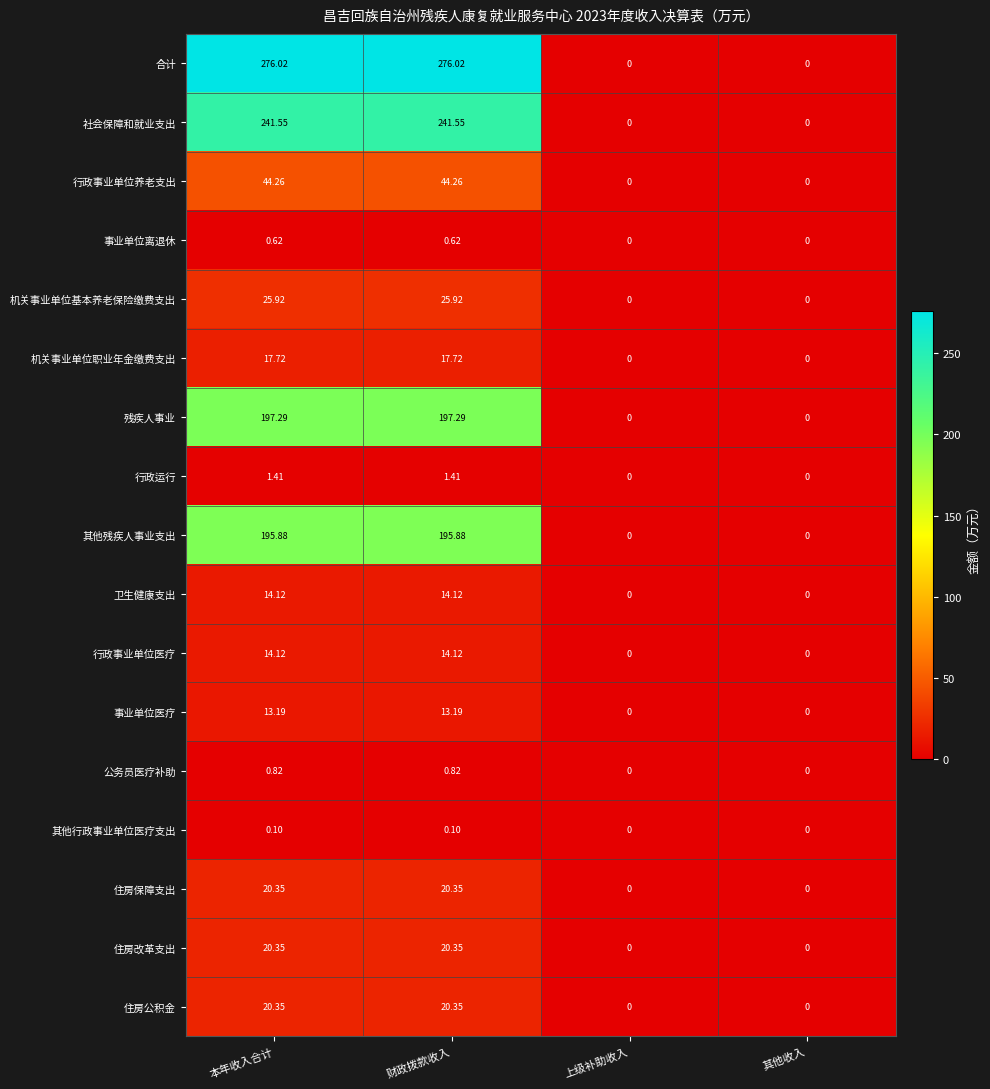

Which series has the largest range (max minus min)?

合计